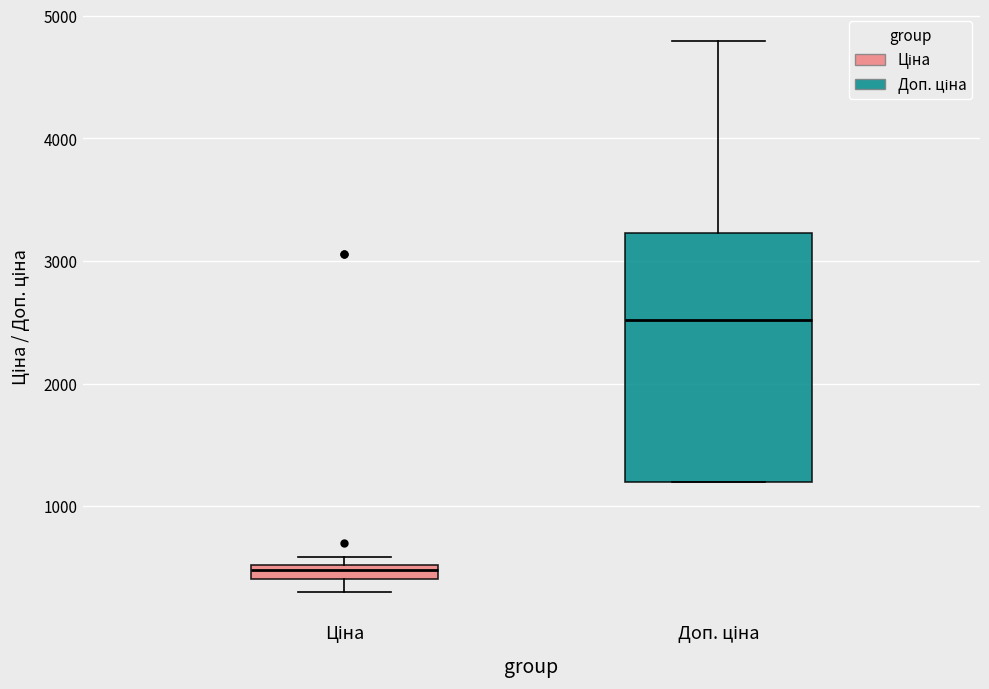

Which box's median line is the highest?

Доп. ціна